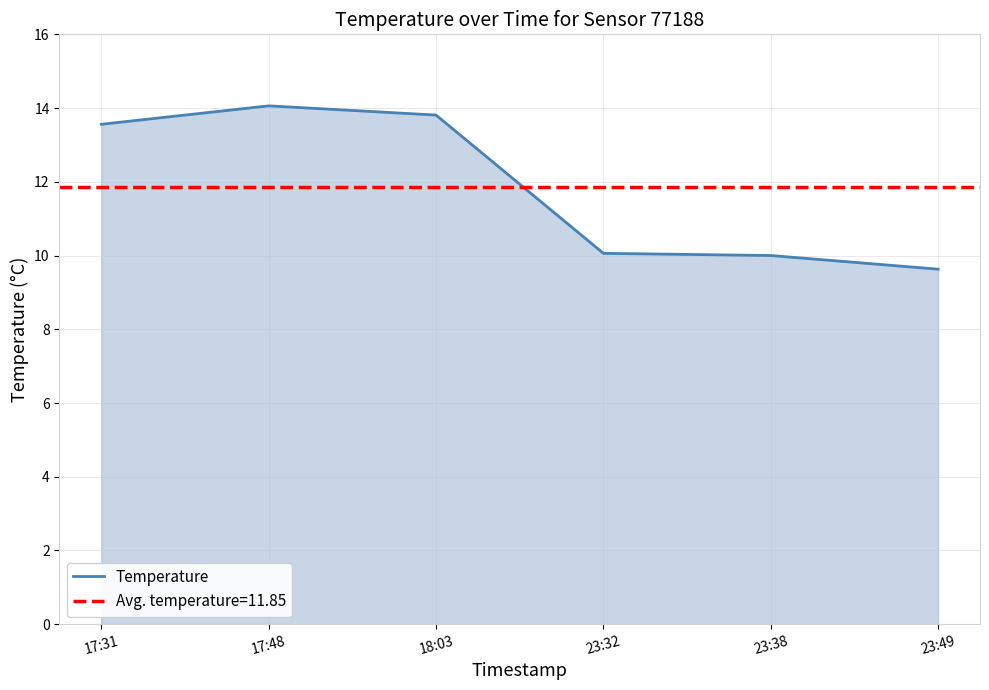

Reading right to left, transcribe all the data shown in this chart.

23:49=9.6	23:38=10.0	23:32=10.1	18:03=13.8	17:48=14.1	17:31=13.6